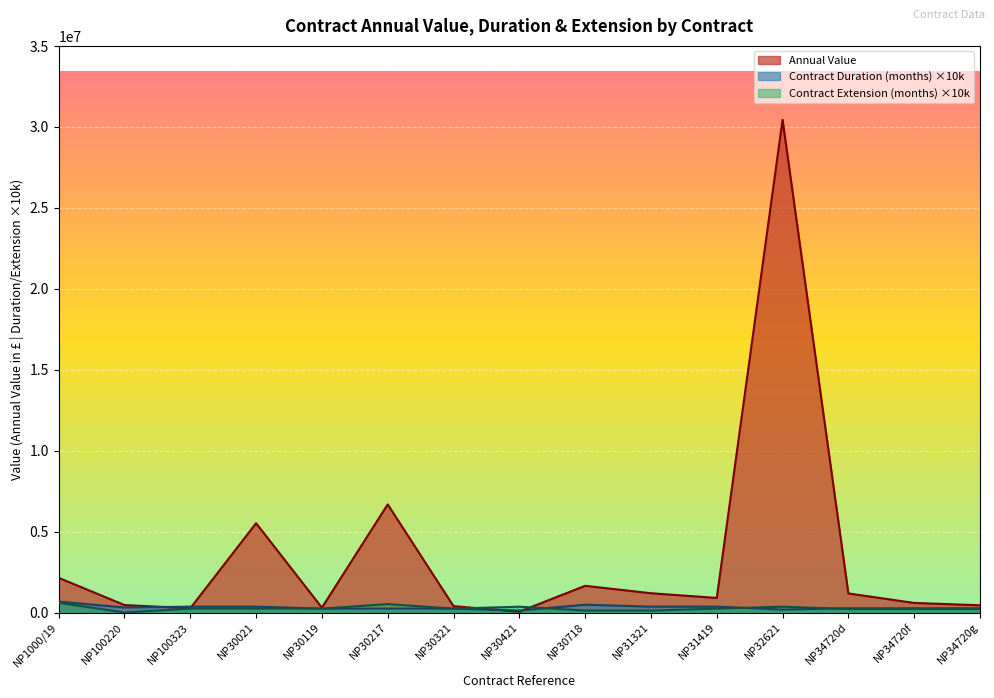

What is the spread (max minus min) of values at NP31321?

1071467.0